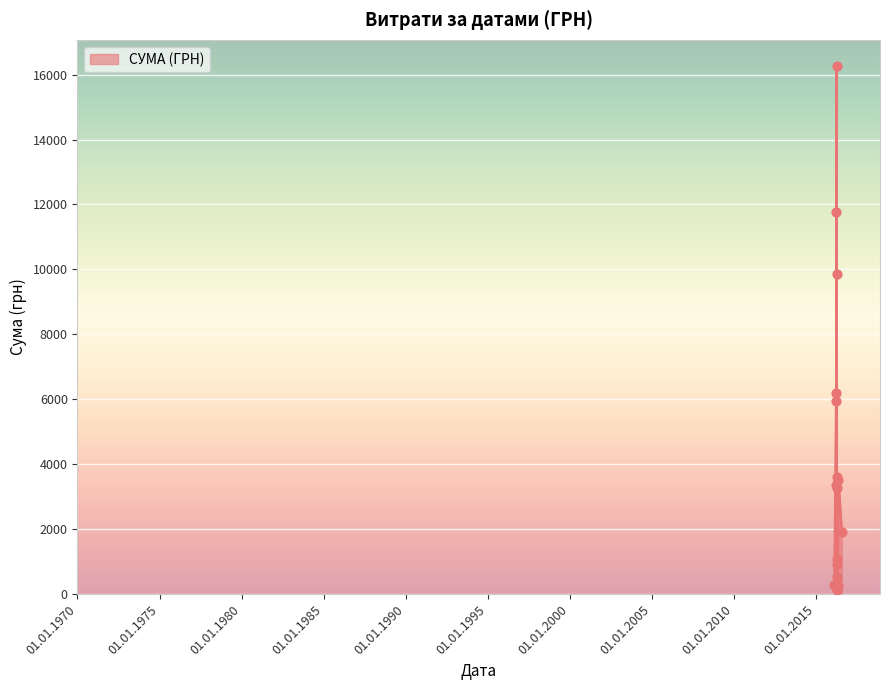

What is the greatest value displayed?

16256.5